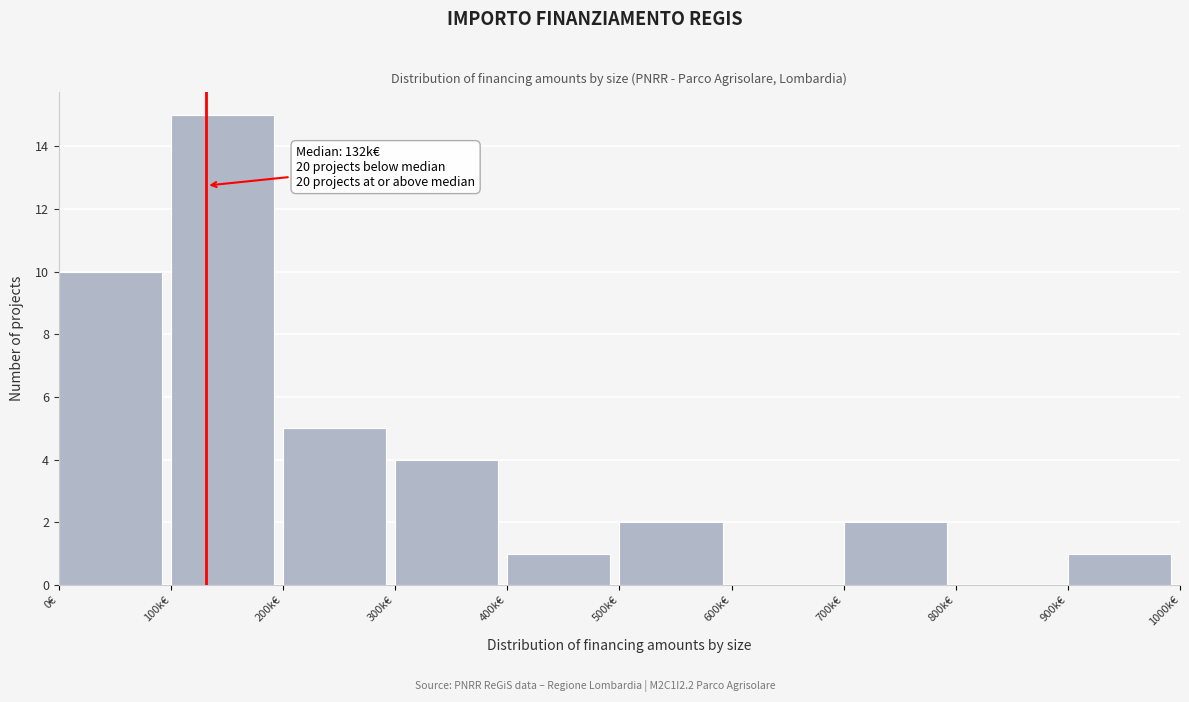

Reading right to left, transcribe all the data shown in this chart.

900k€=1	800k€=0	700k€=2	600k€=0	500k€=2	400k€=1	300k€=4	200k€=5	100k€=15	0€=10